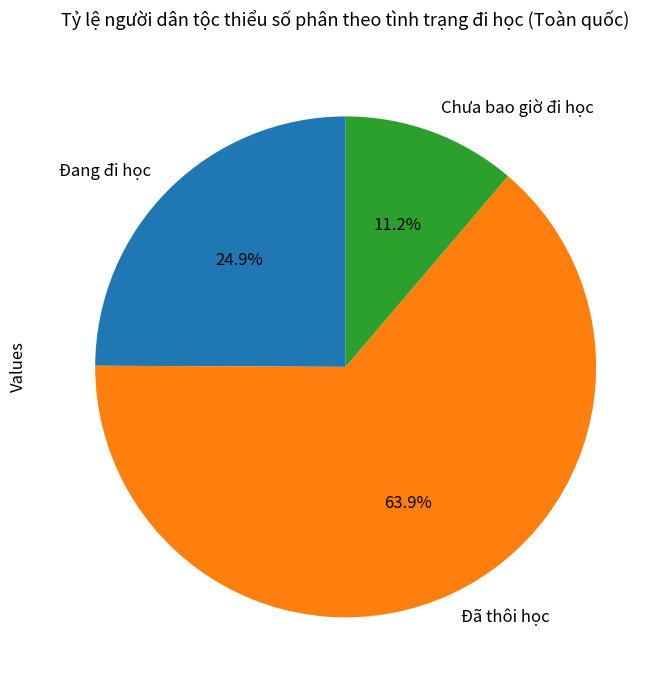

Rank the categories by value from lowest to highest.

Chưa bao giờ đi học, Đang đi học, Đã thôi học